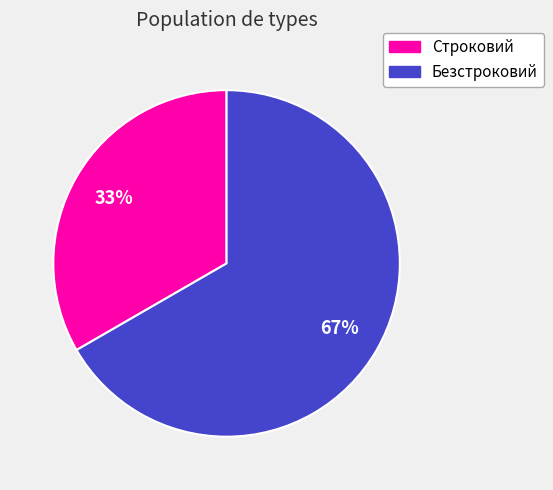

What is the majority slice?

Безстроковий